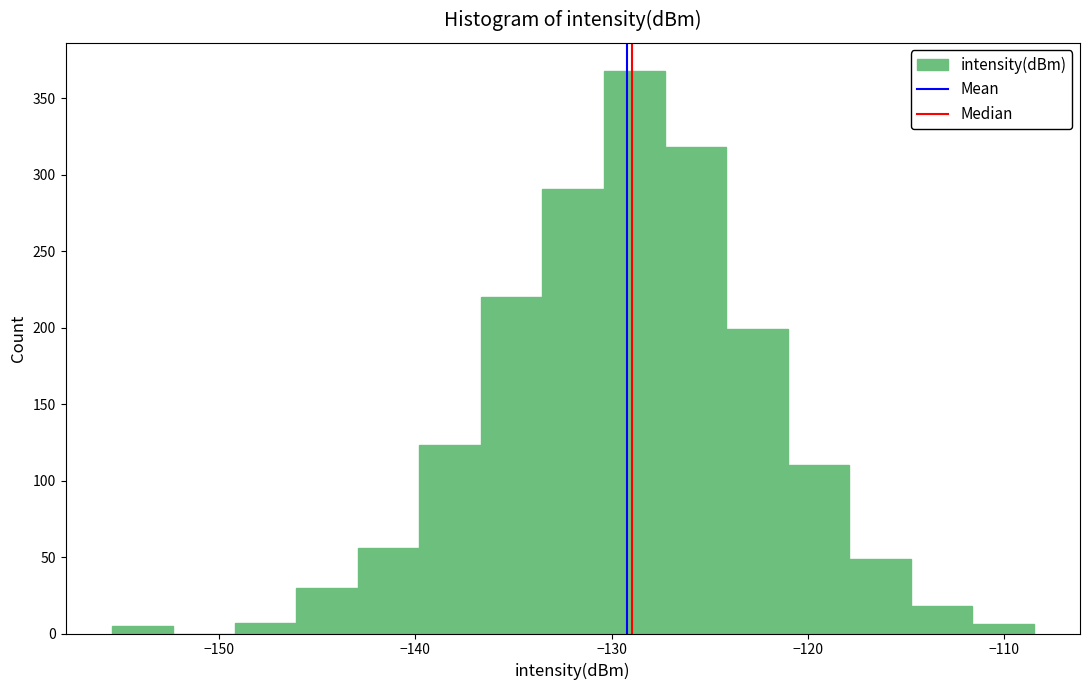

Read against the x-axis, roughly where is the centre of the tallest bar?

-129